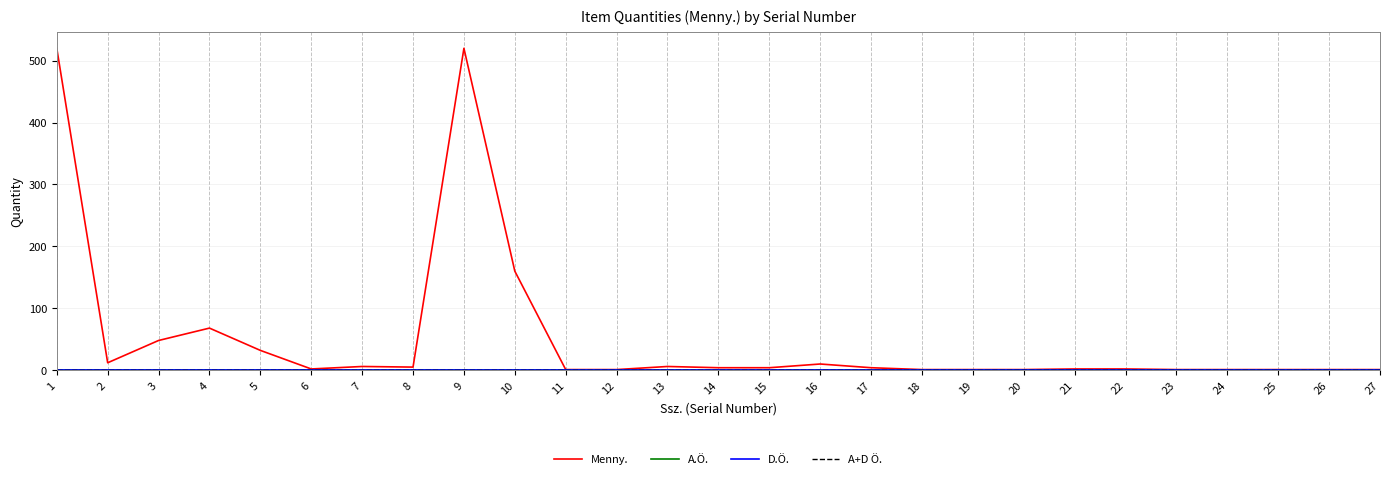

What is the difference between the maximum and minimum values in the Menny. series?

519